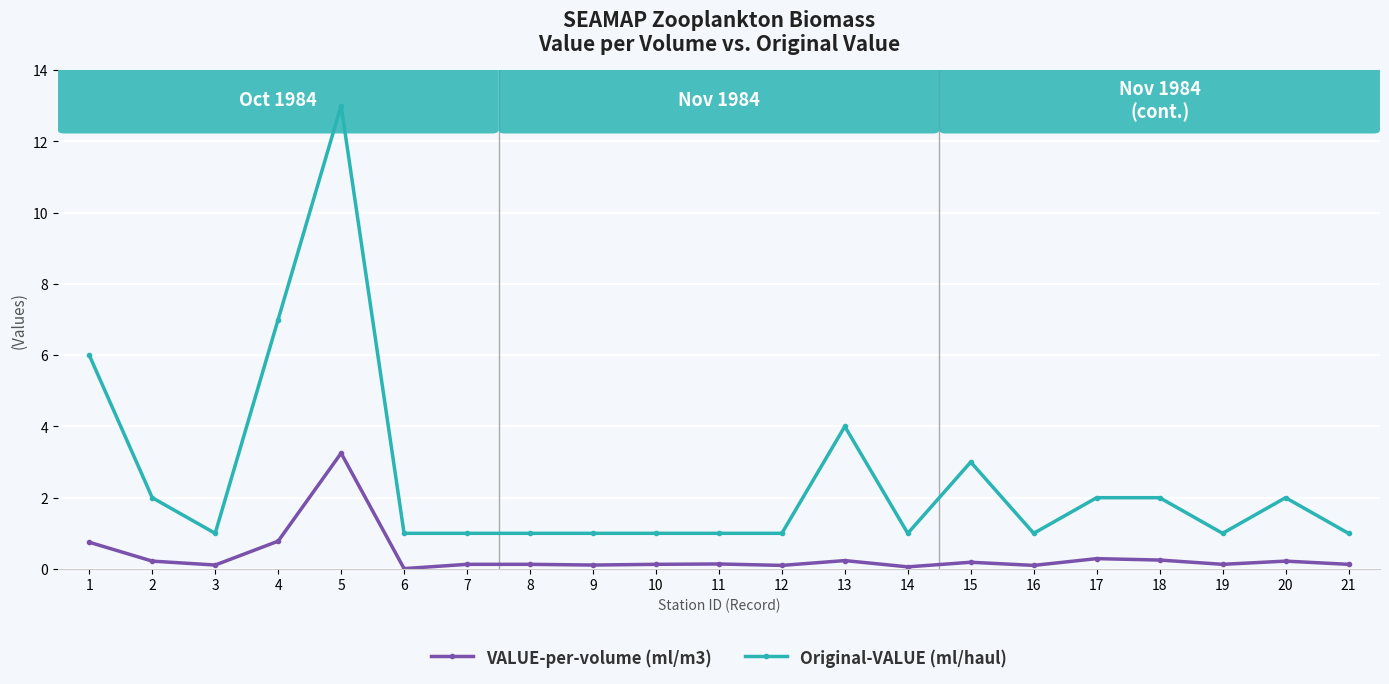

Rank the series at 21 from lowest to highest value.

VALUE-per-volume (ml/m3), Original-VALUE (ml/haul)